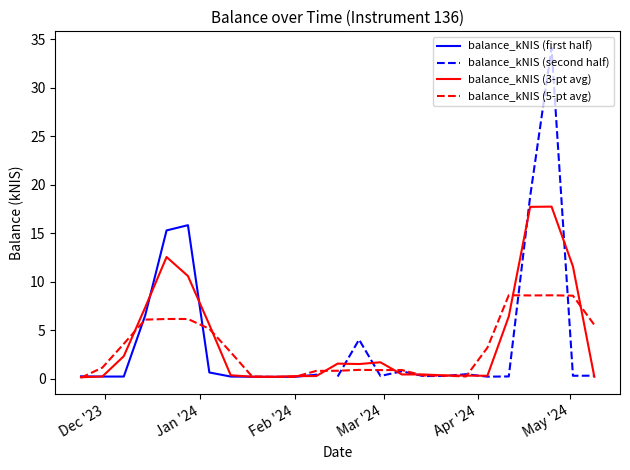

Reading left to right, what are all the values shown in this chart?

0.3	0.2	0.2	6.5	15.3	15.8	0.7	0.2	0.2	0.2	0.2	0.4	0.2	4.0	0.3	0.8	0.3	0.3	0.5	0.2	0.2	18.8	34.1	0.3	0.3